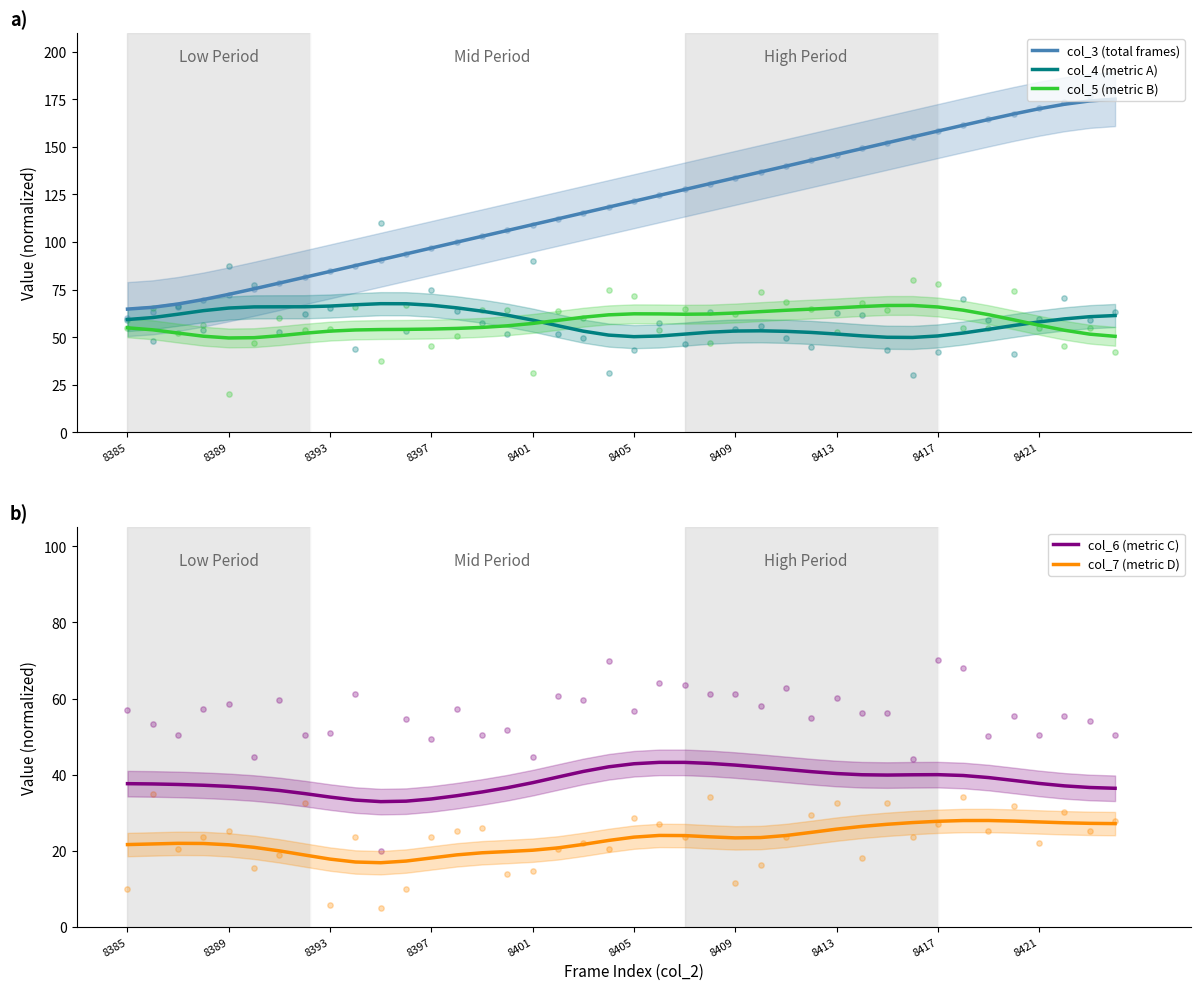

Which series has the largest Y range (max minus min)?

col_3 (total frames)